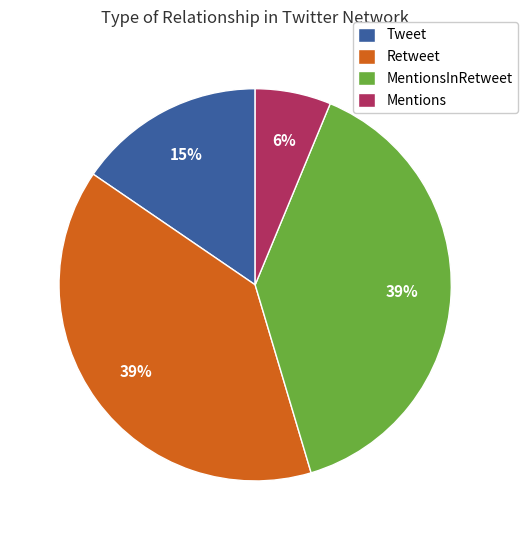

Is Tweet the majority of the pie?

No